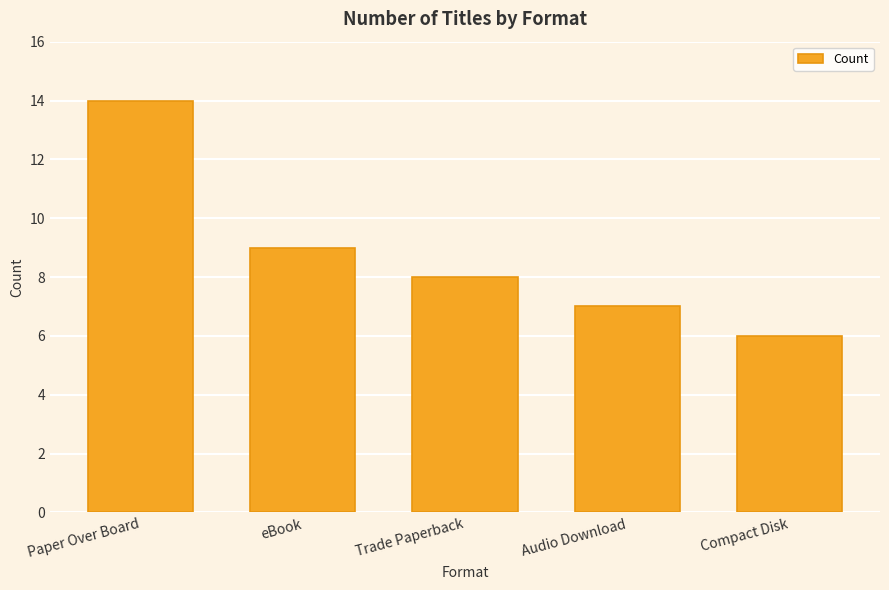

What position from the right is Audio Download?

2